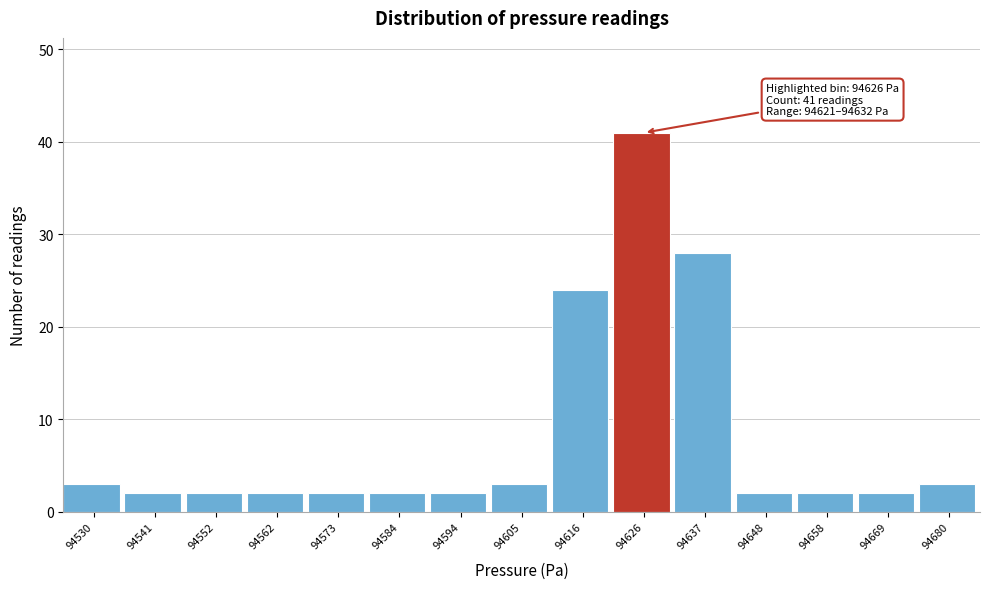

Over which range of the x-axis is the bar tallest?

94622 to 94632